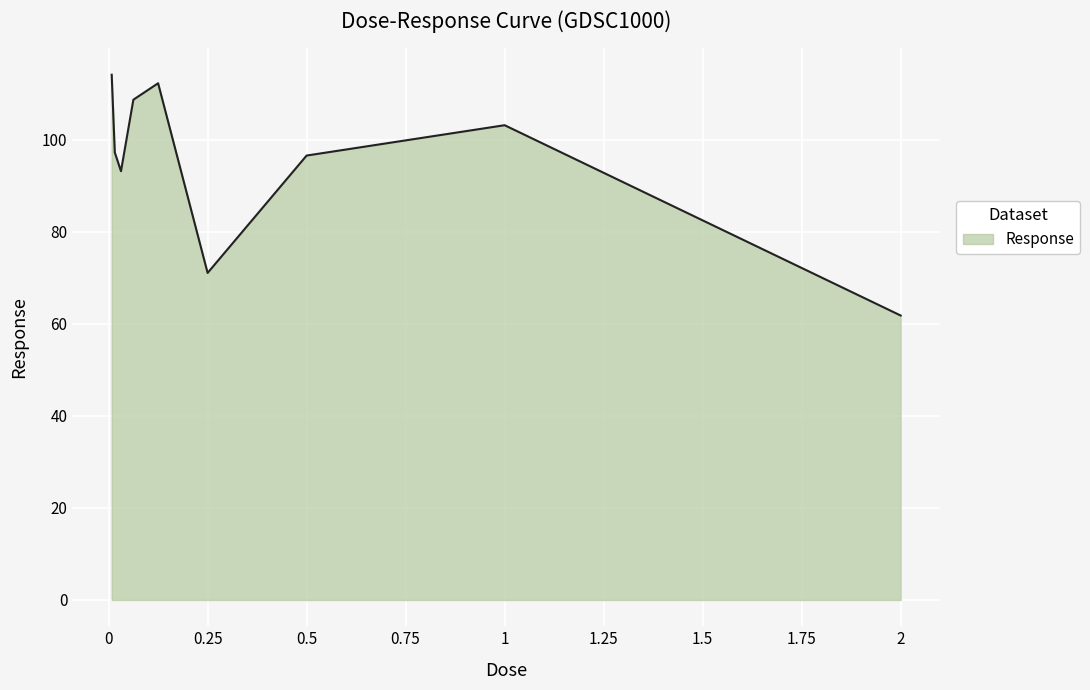

Reading left to right, extract all data points from this chart.

114.2	97.3	93.2	108.8	112.3	71.1	96.6	103.2	61.8